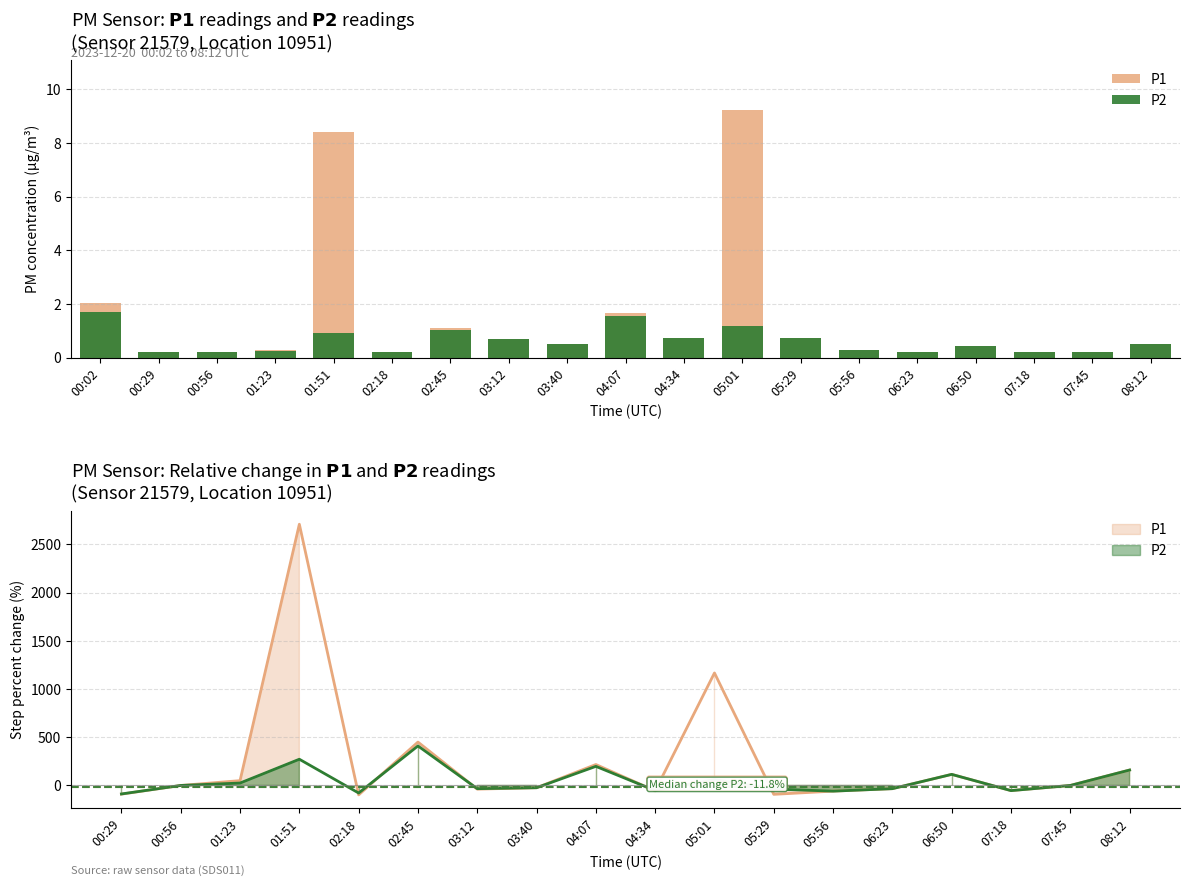

List the series in order of their peak value, highest first.

P1, P2